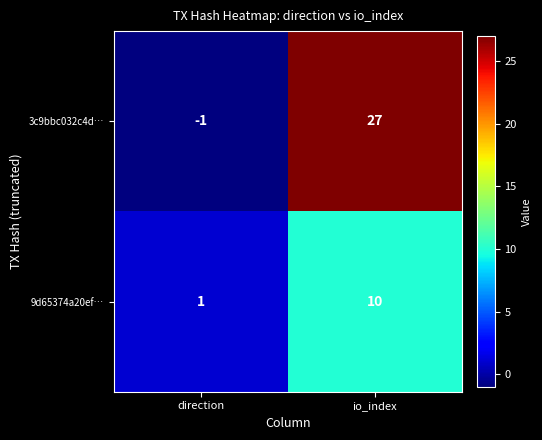

What is the greatest value displayed?

27